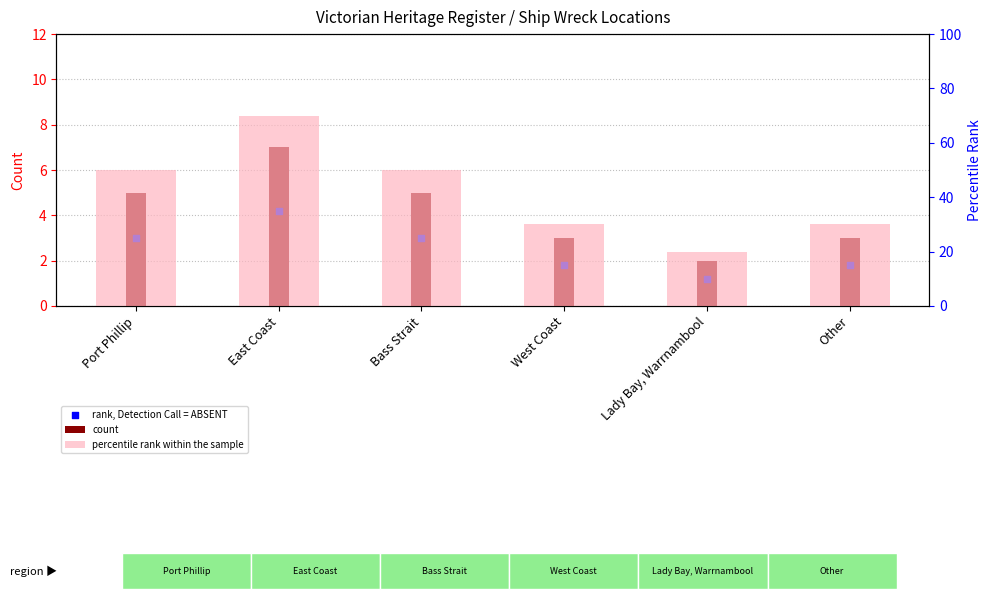

Which series reaches the maximum Y coordinate?

percentile rank within the sample